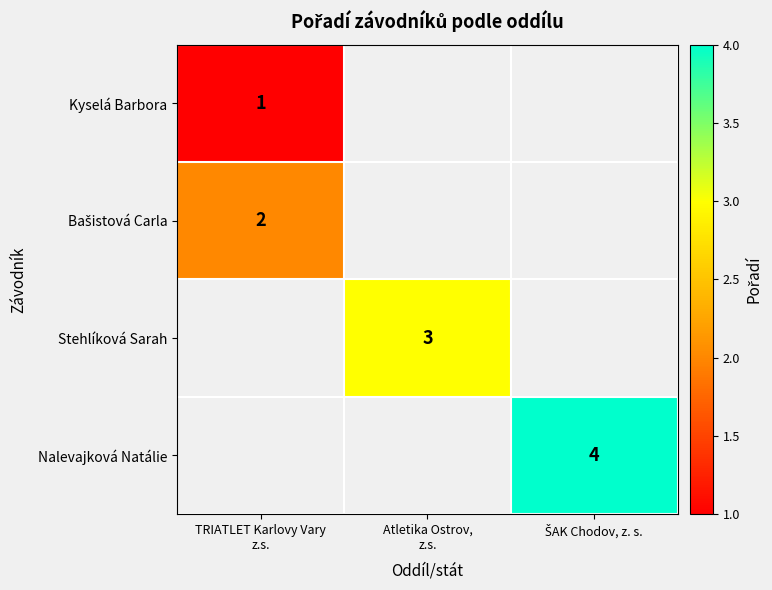

Rank the series at ŠAK Chodov, z. s. from lowest to highest value.

Kyselá Barbora, Bašistová Carla, Stehlíková Sarah, Nalevajková Natálie